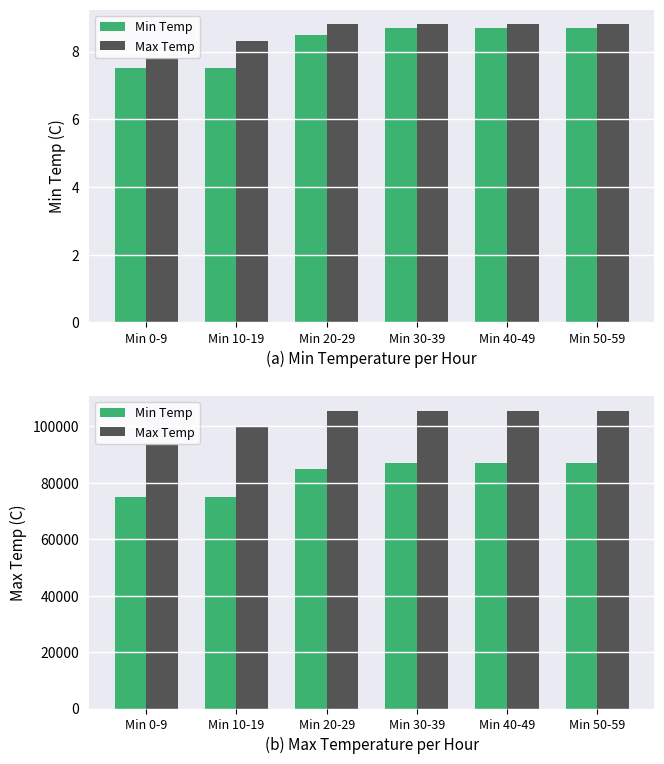

Rank the categories by Min Temp value from lowest to highest.

Min 0-9, Min 10-19, Min 20-29, Min 30-39, Min 40-49, Min 50-59